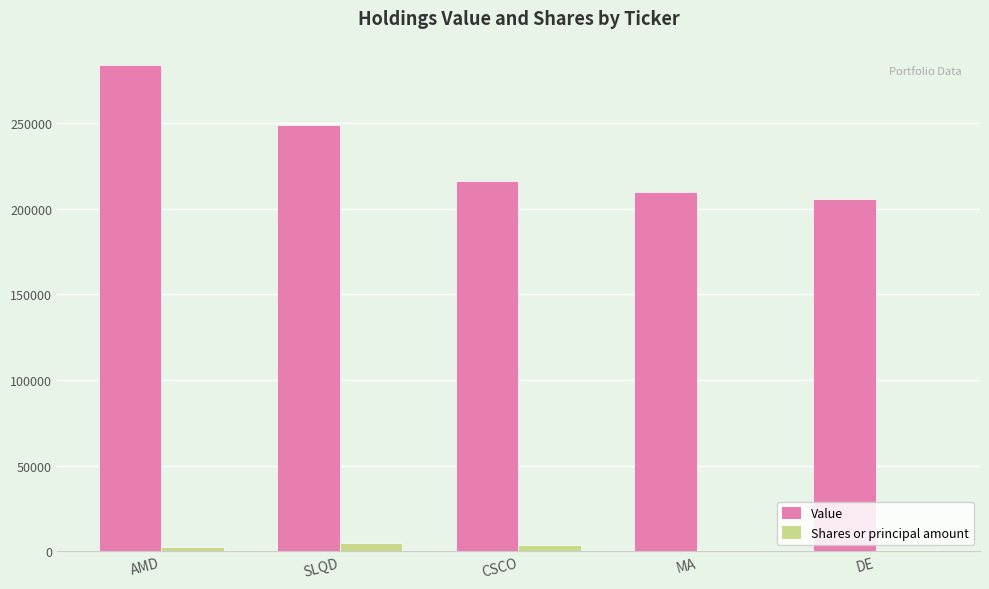

The Value series shows 216000 at CSCO. True or false?

True